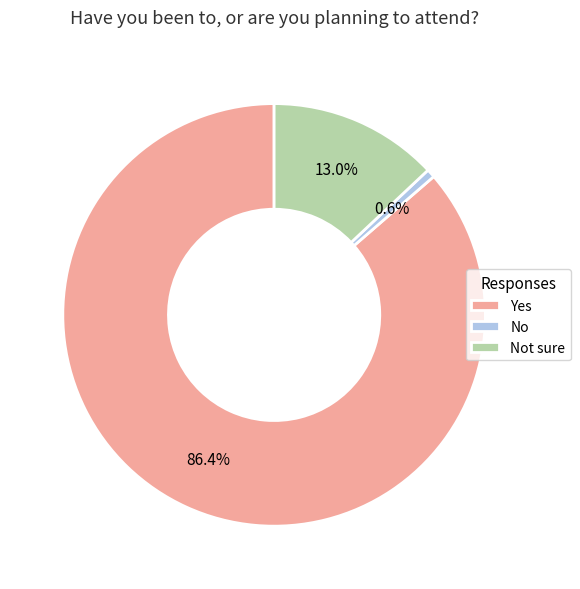

To the nearest percent, what portion does No represent?

1%